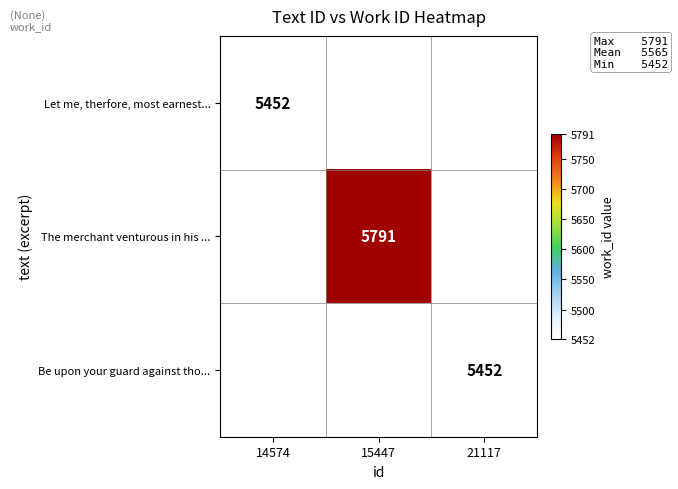

Which has a higher value, 21117 or 14574?

14574